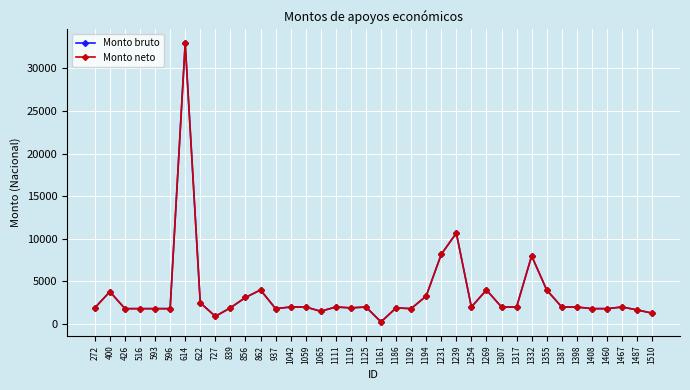

What is the value of the Monto bruto point at the 14th from the left?

2000.0